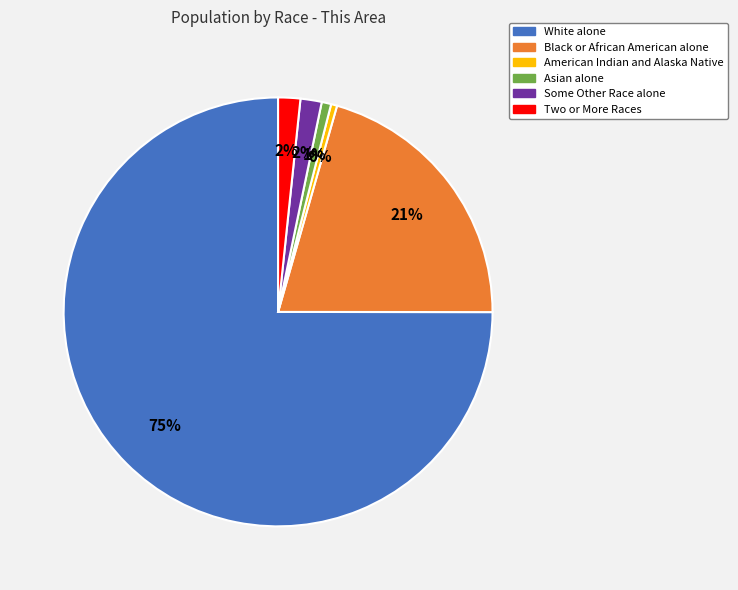

What percentage is the Asian alone slice, to the nearest percent?

1%